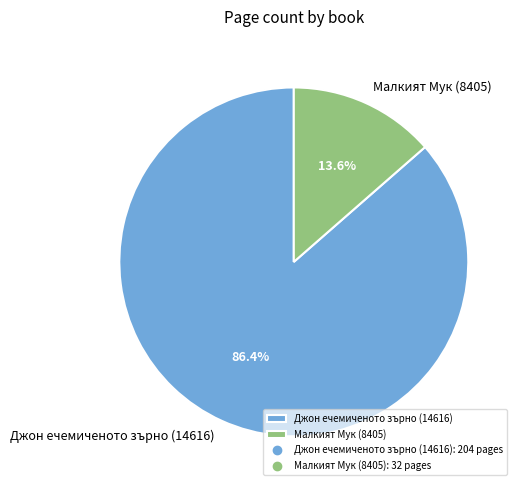

What is the largest slice in the pie chart?

Джон ечемиченото зърно (14616)